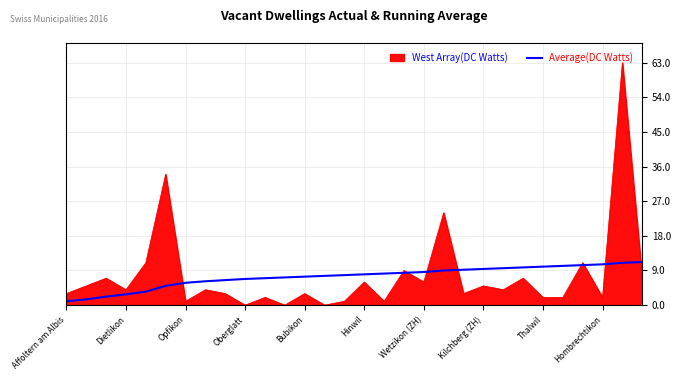

List the series in order of their peak value, highest first.

West Array(DC Watts), Average(DC Watts)